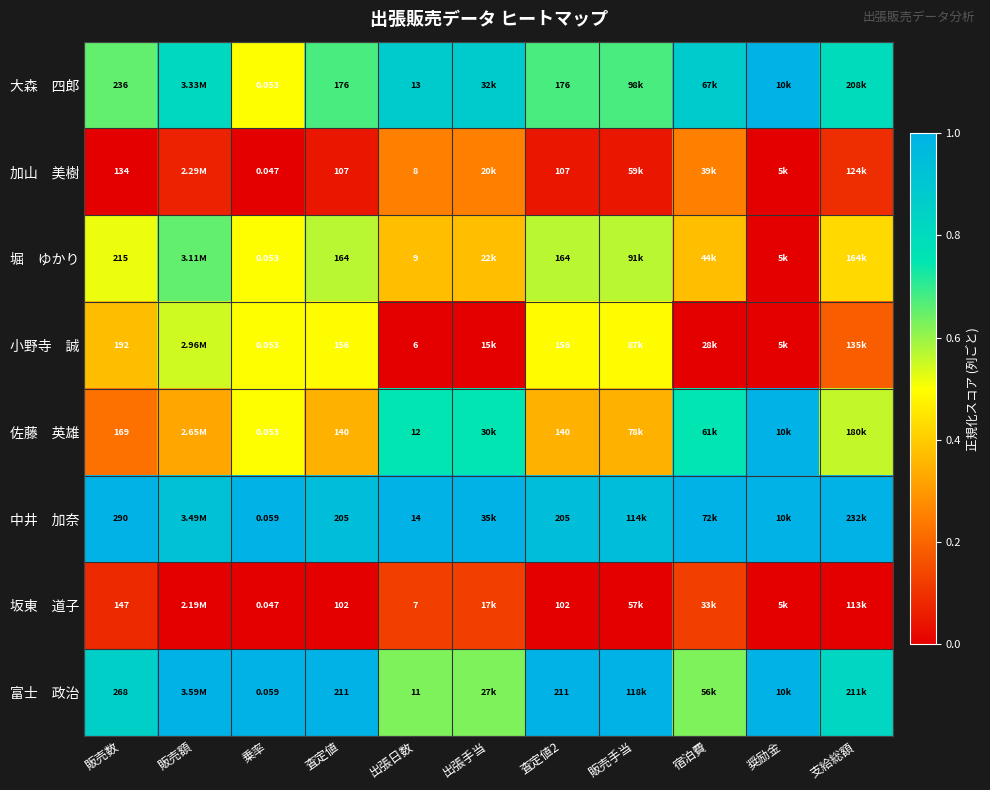

The 富士 政治 series shows 1.3 at 査定値2. True or false?

False